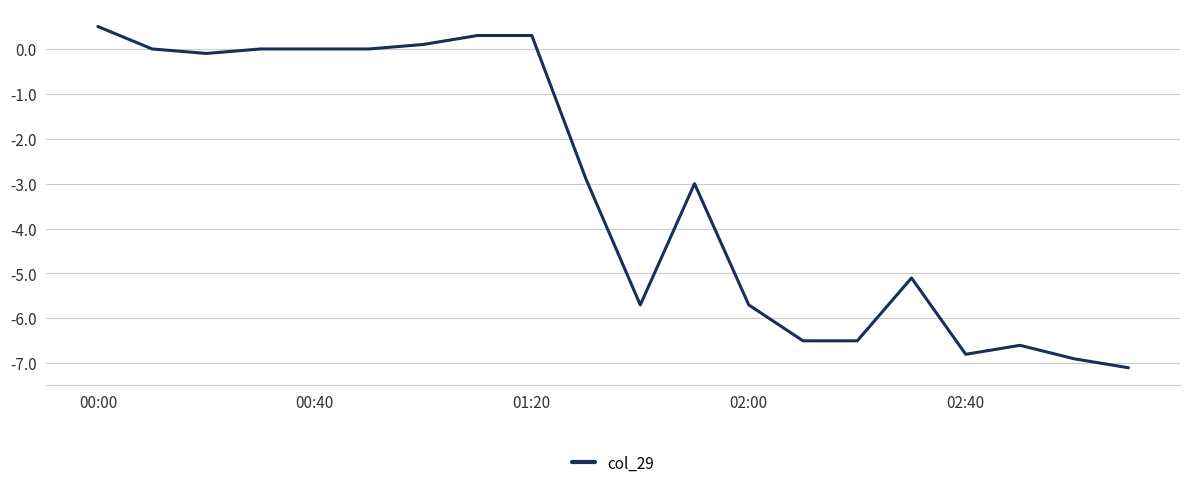

What is the difference between the maximum and minimum values?

7.6